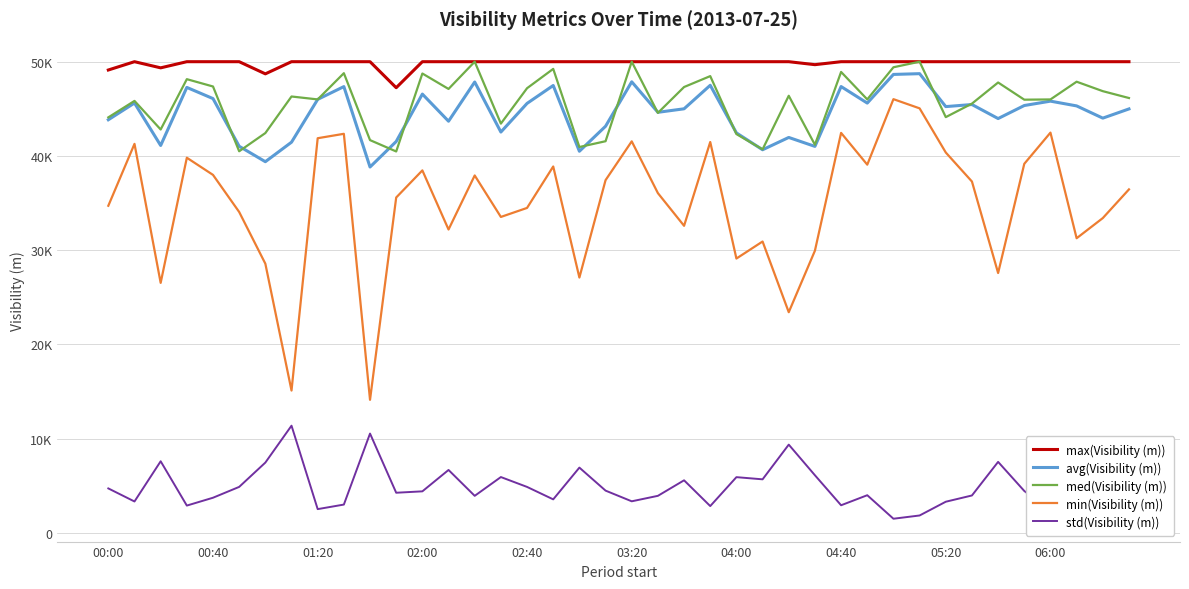

Is this an area chart (filled region under the line)?

No